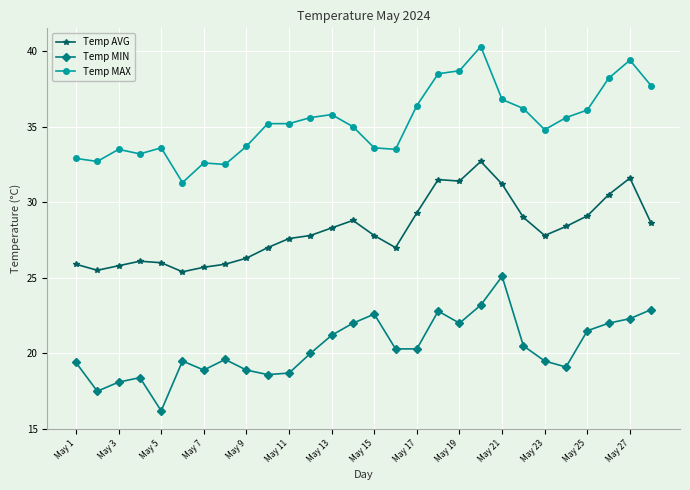

What is the value of the Temp MAX point at the 23rd from the left?

34.8